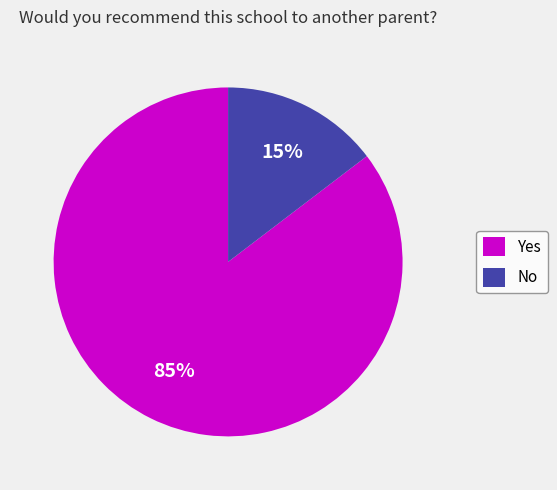

To the nearest percent, what percentage of the pie is No?

15%